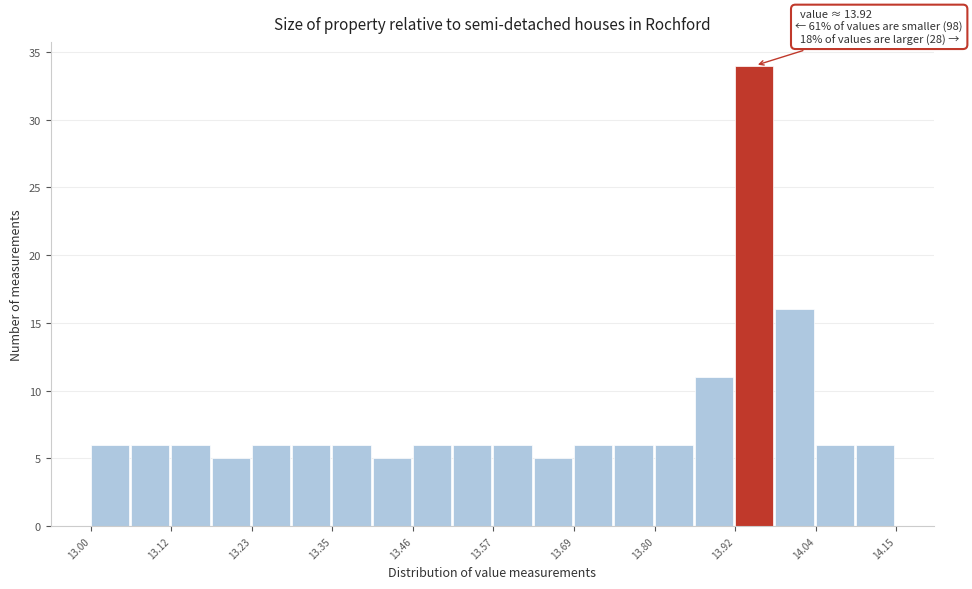

Read against the x-axis, roughly where is the centre of the tallest bar?

13.94